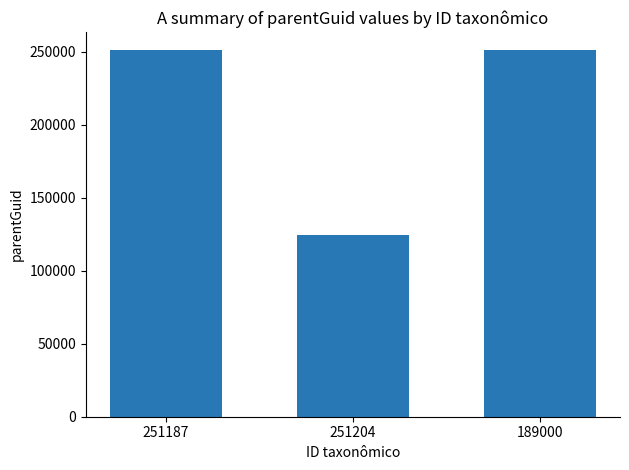

How many series are shown in this chart?

1